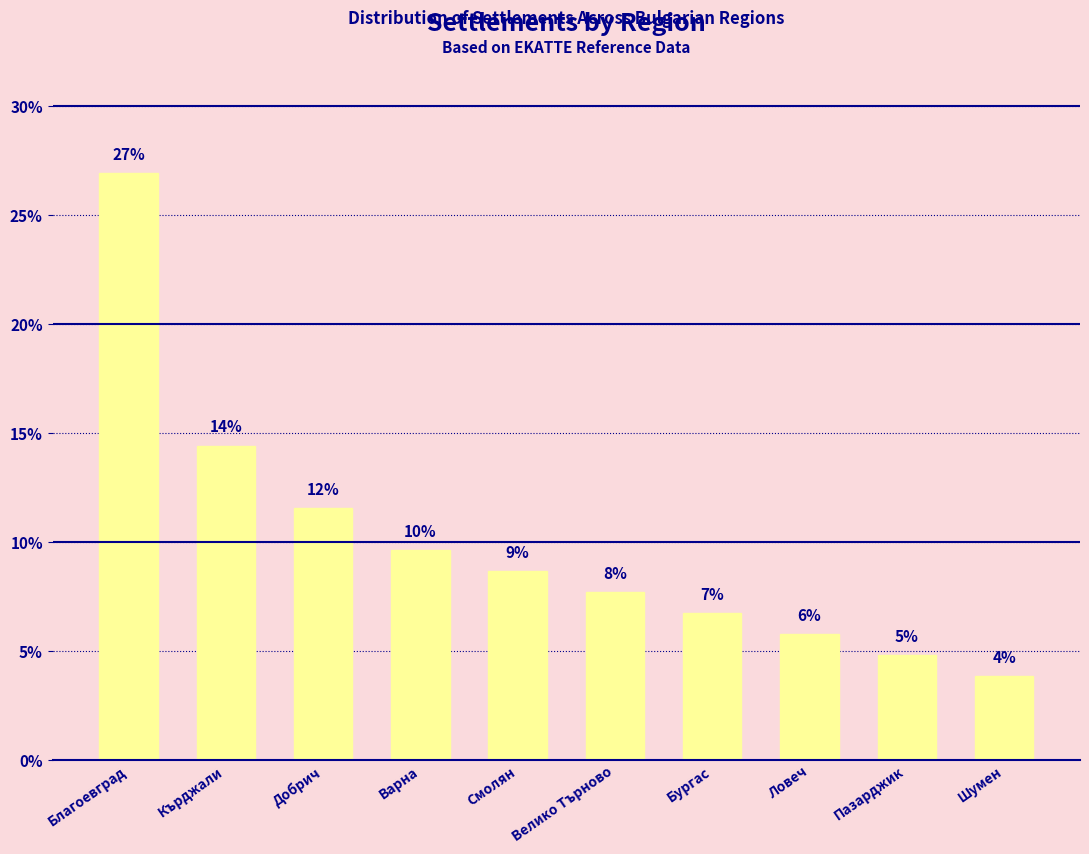

Are the bars horizontal?

No